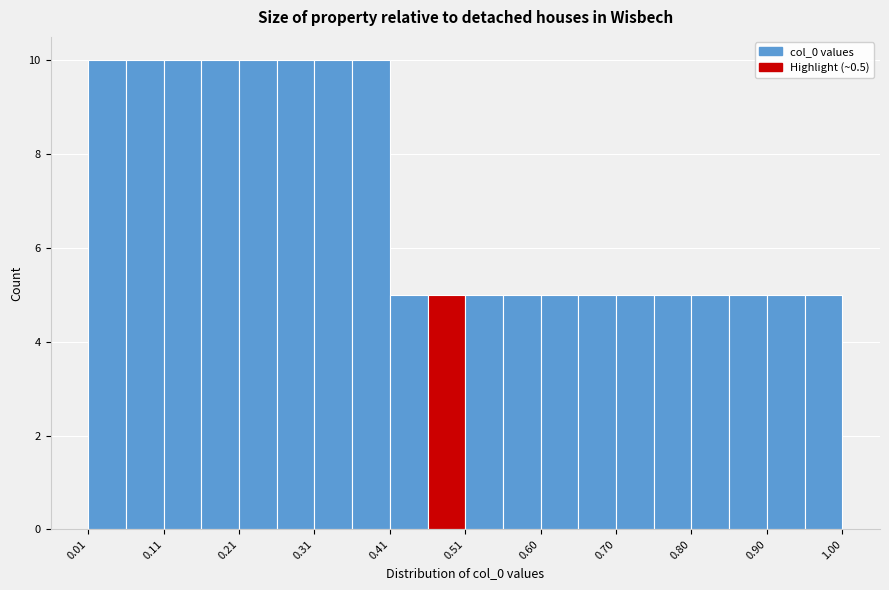

Reading left to right, transcribe this chart: for each bar, give the range it covers on the x-axis and its height. Neither the bar edges nor the heights are printed on the chart, so give them approximately, as read against the axes.

0.01 to 0.06: 10
0.06 to 0.11: 10
0.11 to 0.16: 10
0.16 to 0.21: 10
0.21 to 0.26: 10
0.26 to 0.31: 10
0.31 to 0.36: 10
0.36 to 0.41: 10
0.41 to 0.46: 5
0.46 to 0.51: 5
0.51 to 0.55: 5
0.55 to 0.60: 5
0.60 to 0.65: 5
0.65 to 0.70: 5
0.70 to 0.75: 5
0.75 to 0.80: 5
0.80 to 0.85: 5
0.85 to 0.90: 5
0.90 to 0.95: 5
0.95 to 1.00: 5